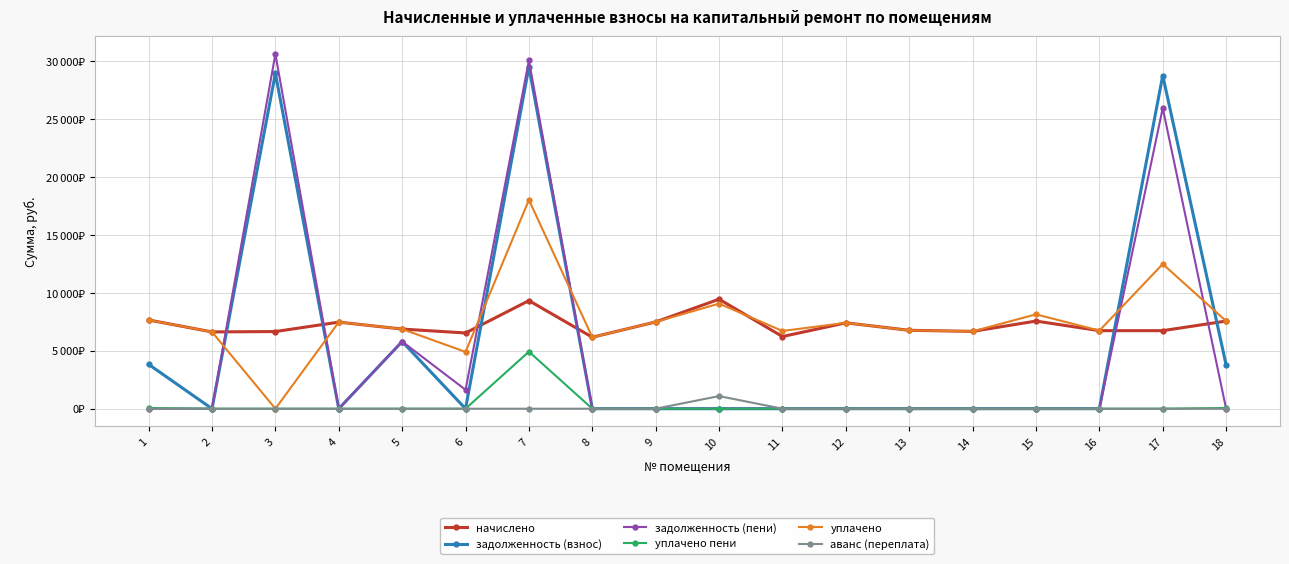

What is the sum of all аванс (переплата) values?

1092.4